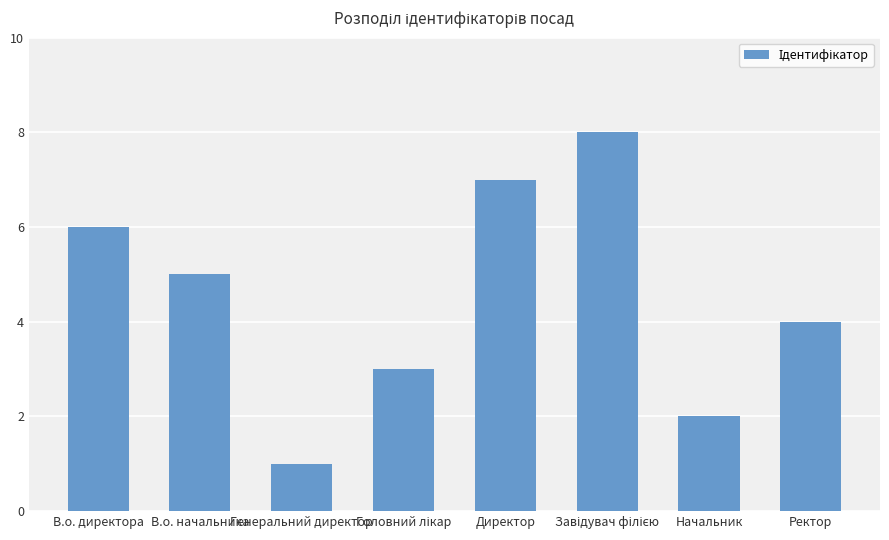

What is the maximum value shown in the chart?

8